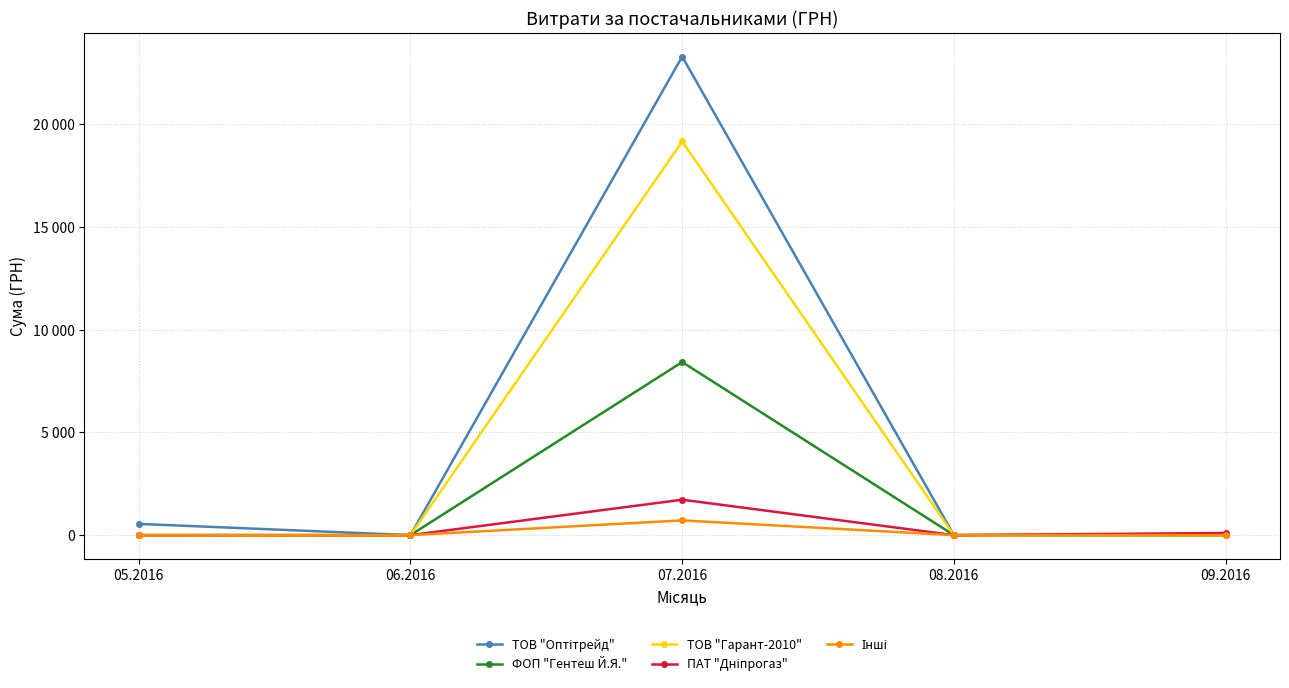

Is the value of ТОВ "Гарант-2010" at 07.2016 greater than the value of ПАТ "Дніпрогаз" at 08.2016?

Yes